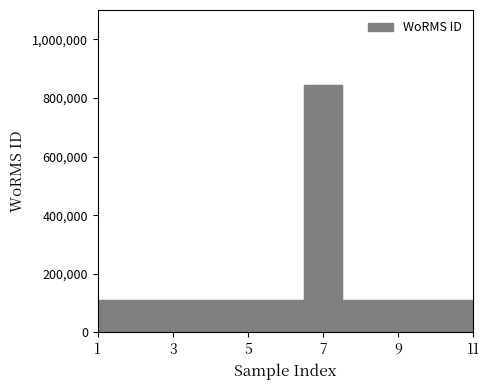

What is the average value?

176369